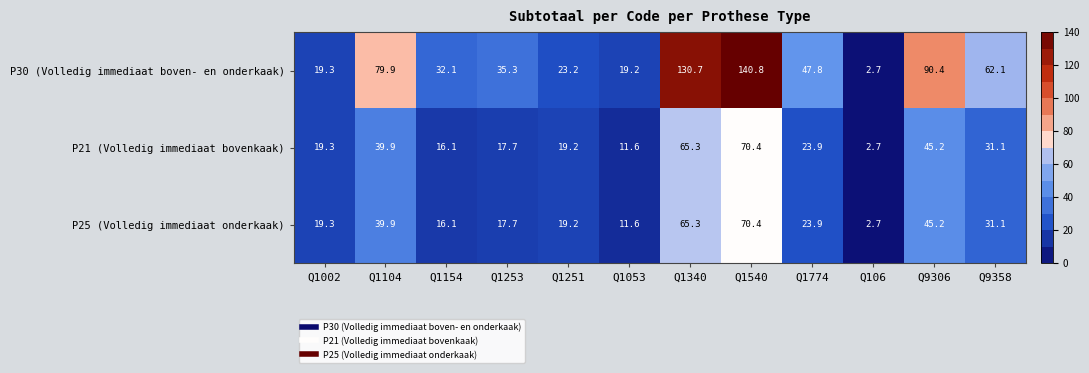

What is the highest value of the P30 (Volledig immediaat boven- en onderkaak) series?

140.8